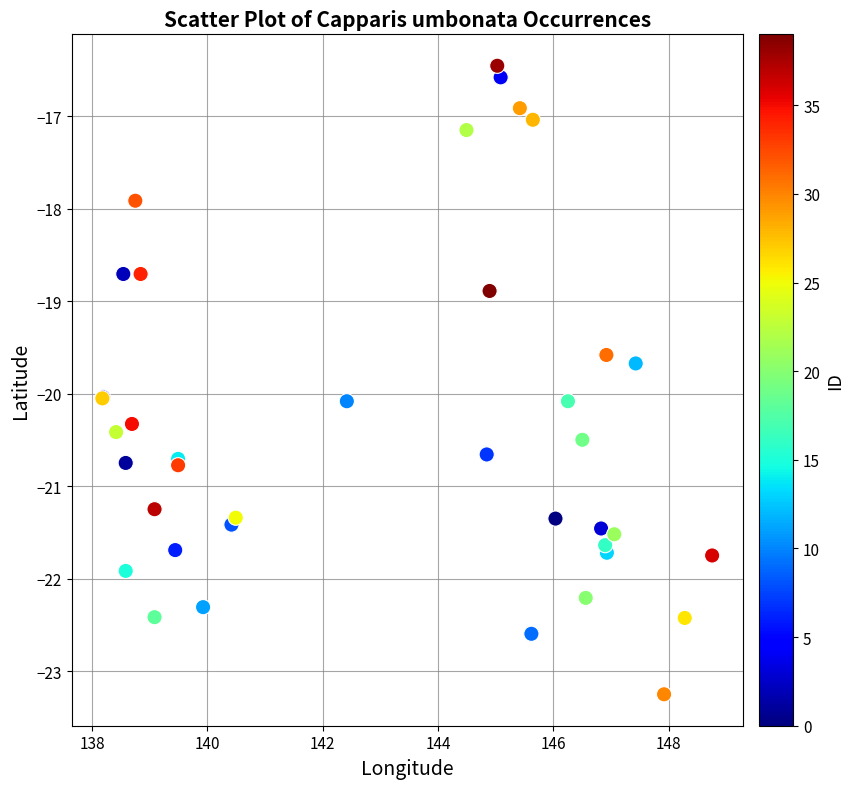

What Y value in the scatter plot is closest to -19?

-18.9